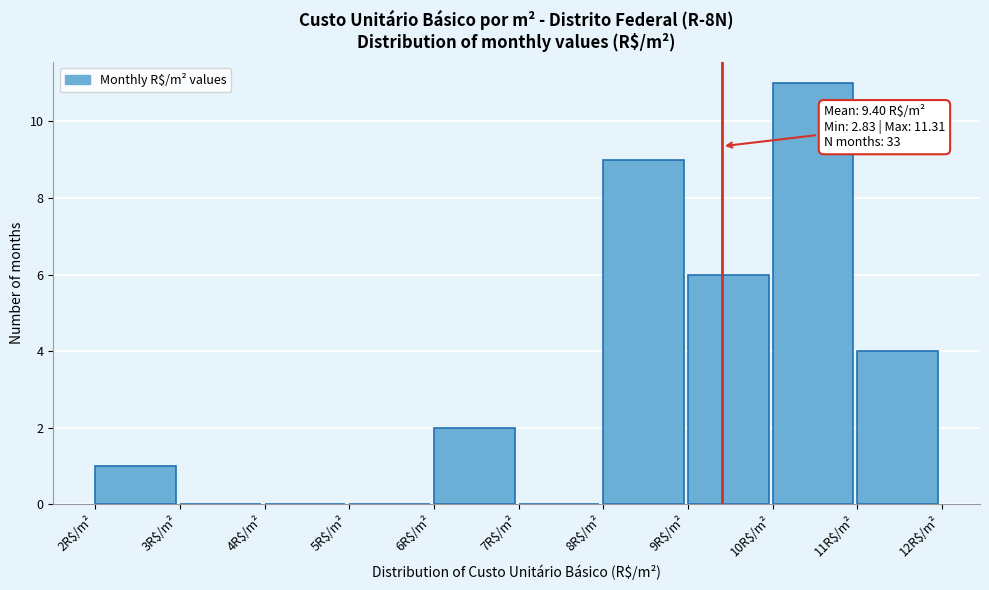

Which range on the x-axis has the tallest bar?

10 to 11